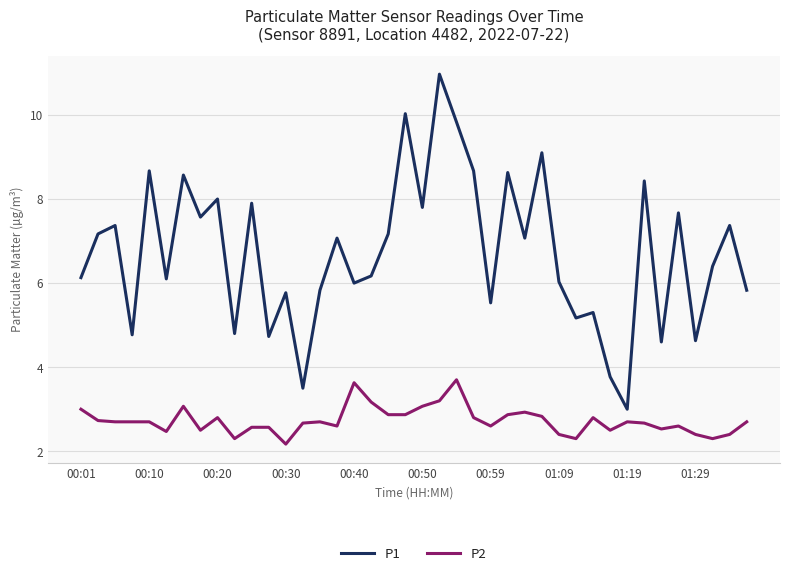

Count the number of data series in this chart.

2